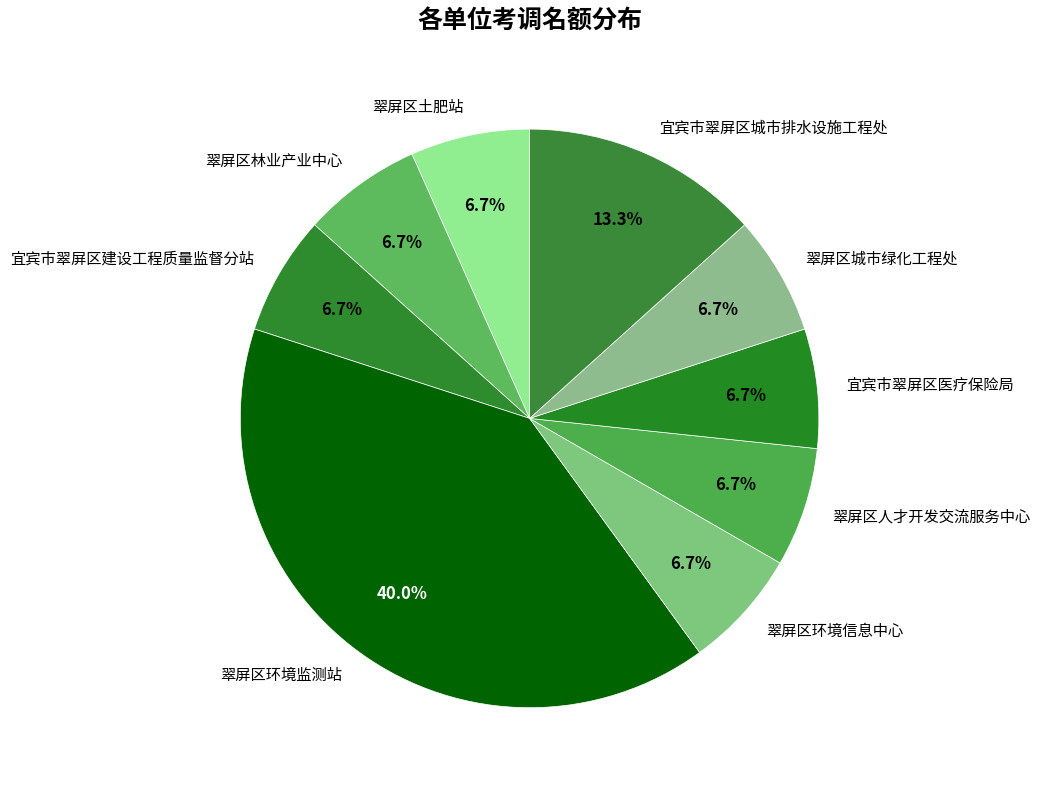

Count the number of slices in the pie.

9